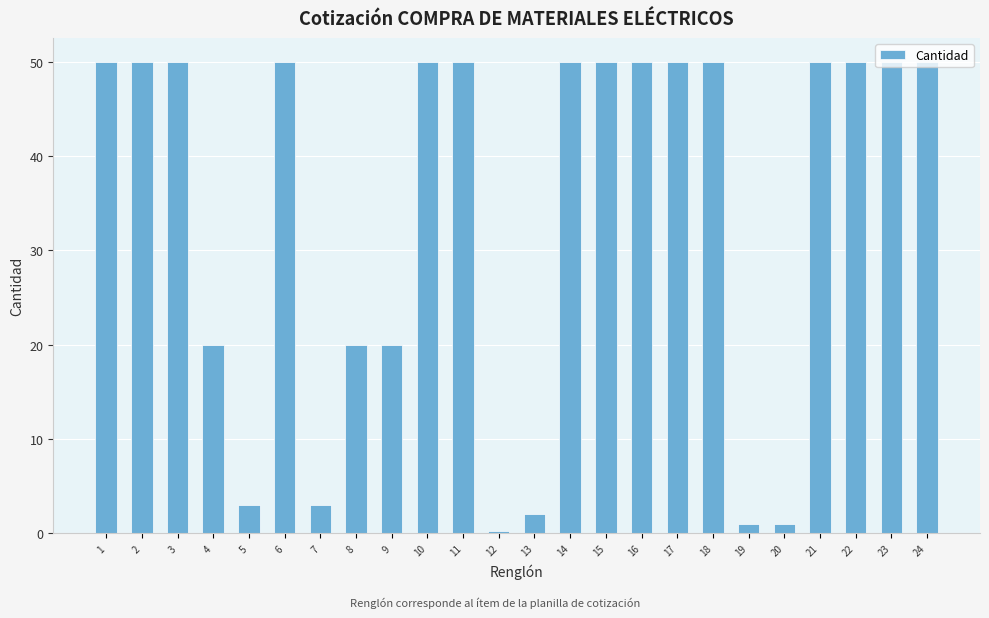

What value does the data have at 10?

50.0